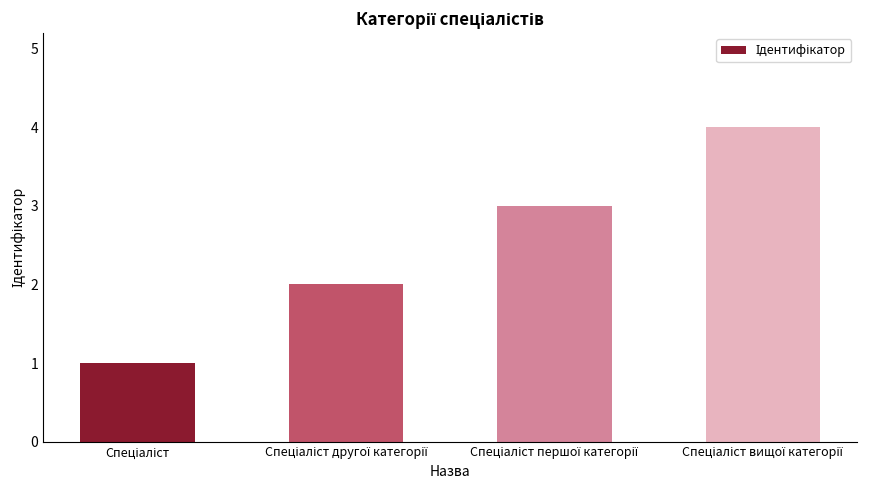

What is the maximum value shown in the chart?

4